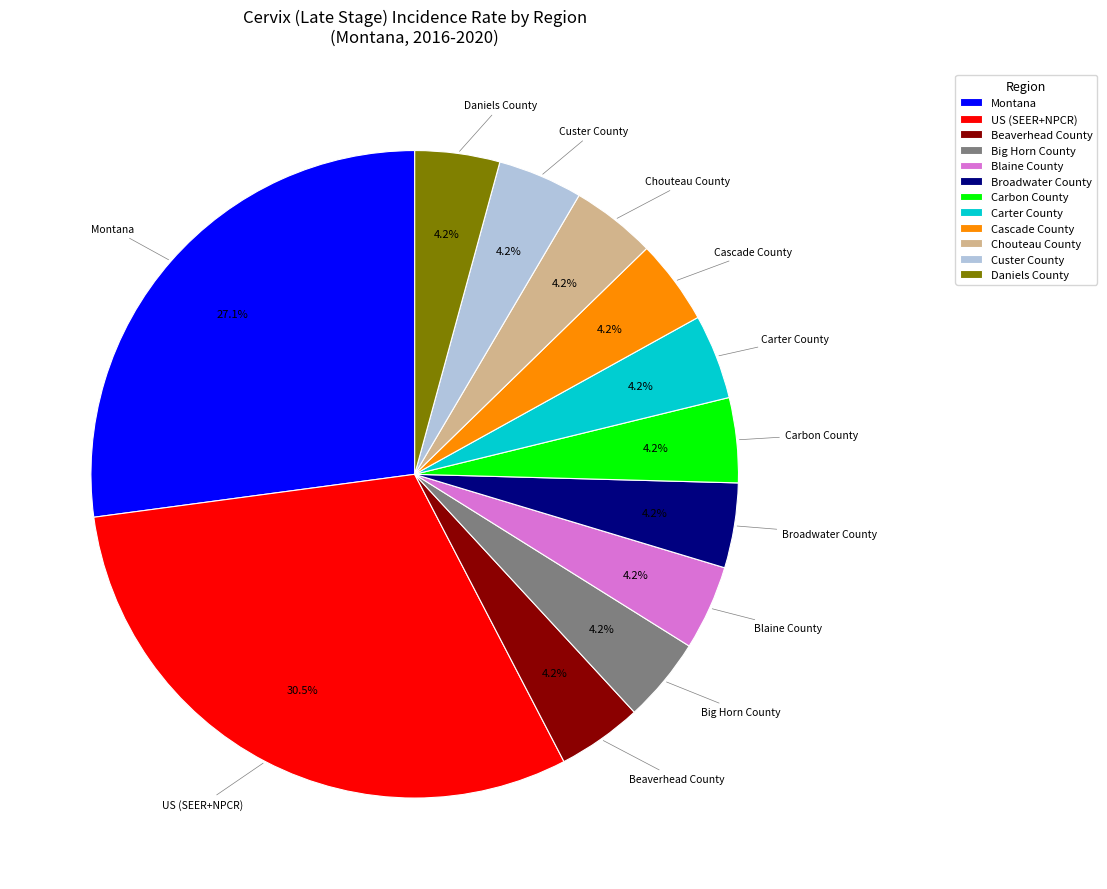

Does any single category account for the majority?

No